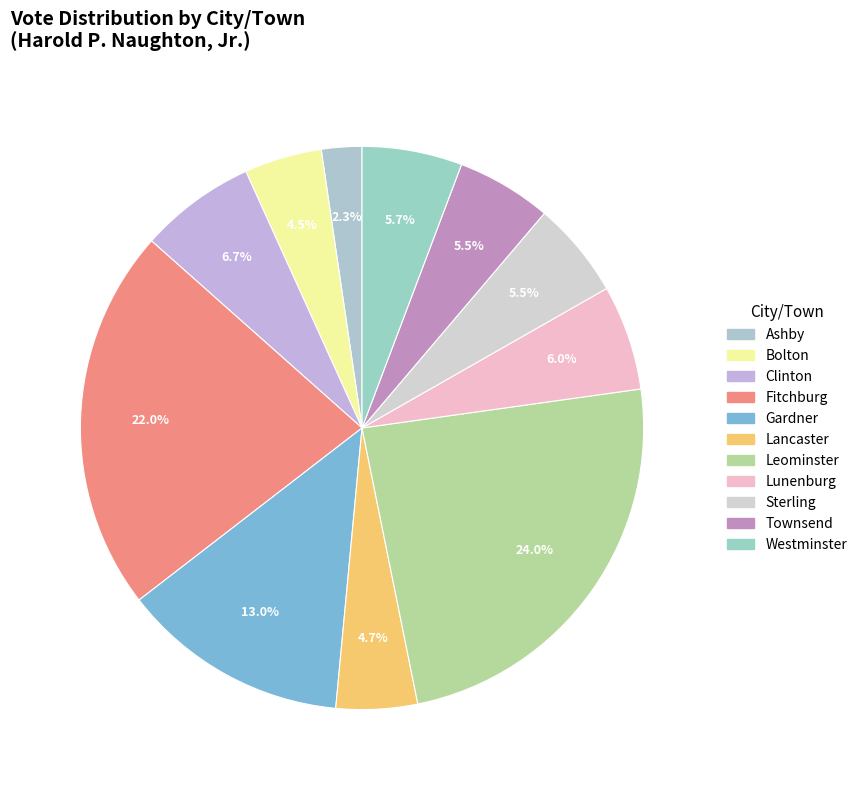

What is the change in value from Lunenburg to Westminster?

-20